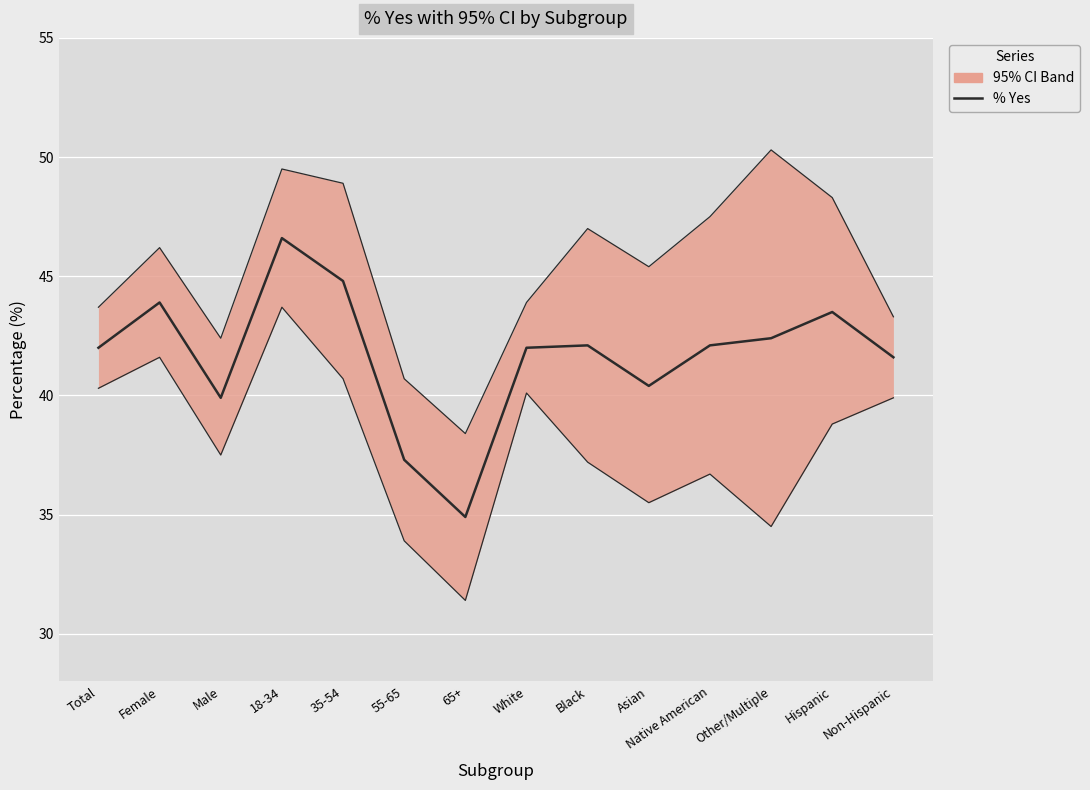

Is the value of 95% CI Upper at Asian greater than the value of 95% CI Lower at Female?

Yes